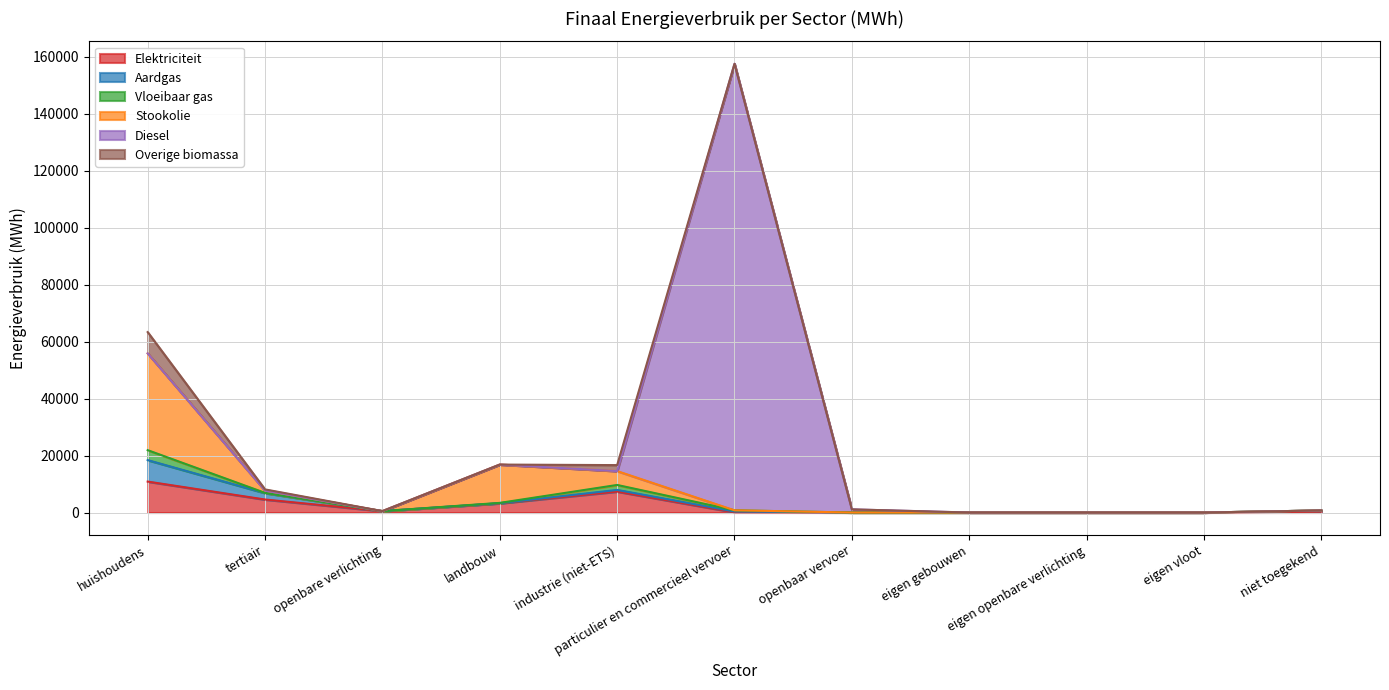

Is the value of Diesel at tertiair greater than the value of Vloeibaar gas at openbaar vervoer?

No